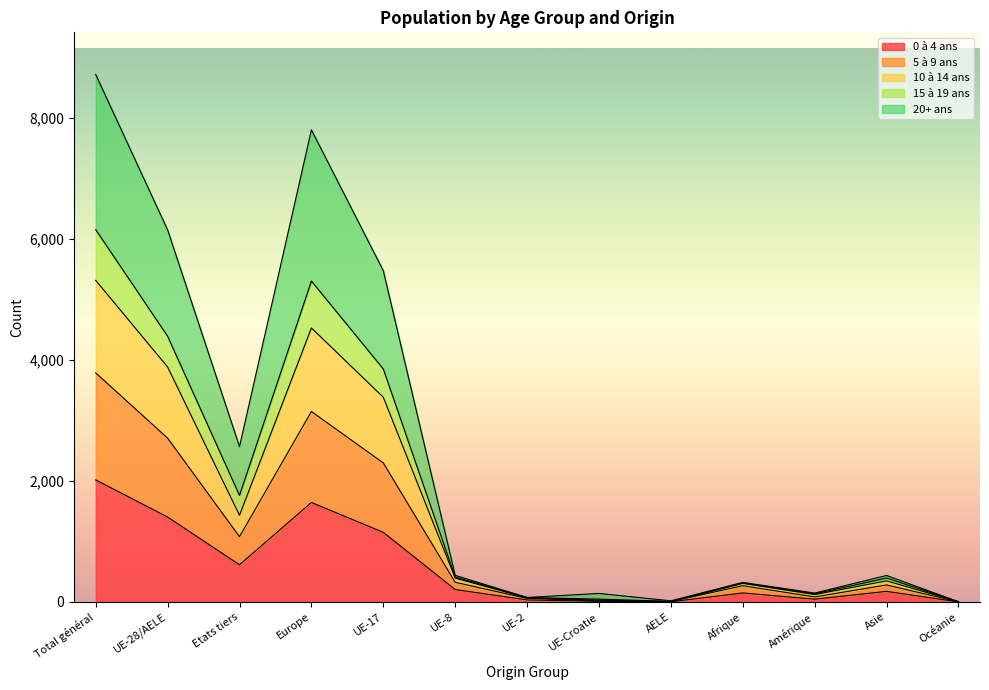

What is the label of the 6th point from the left?

UE-8